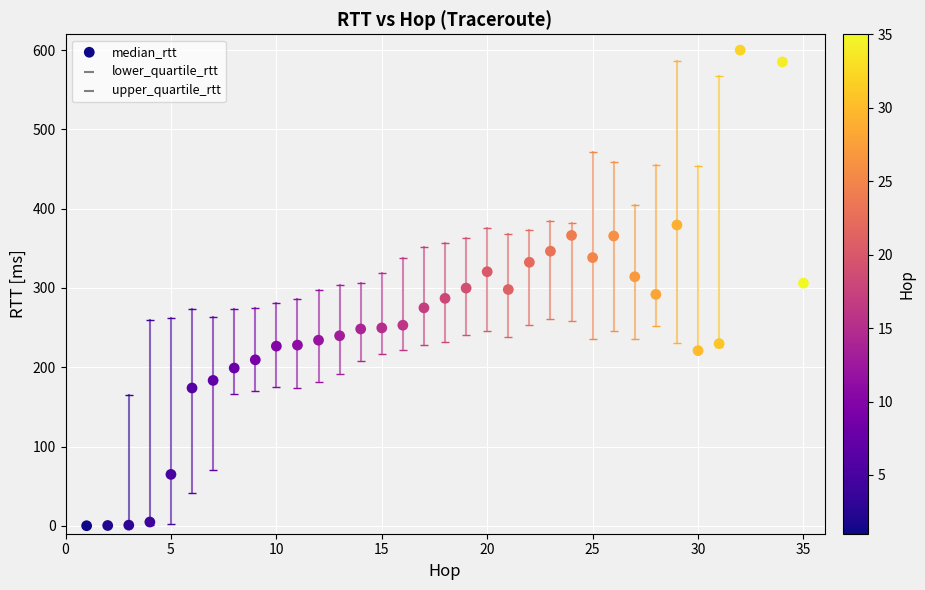

What is the range of X values (max minus min)?

34.0